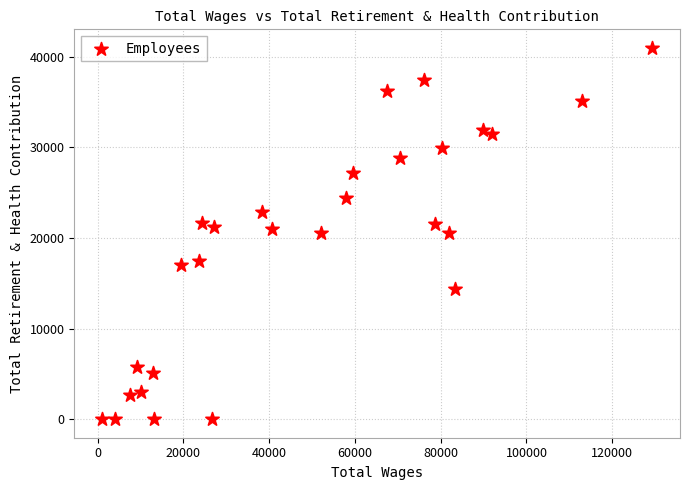

What is the range of Y values (max minus min)?

40962